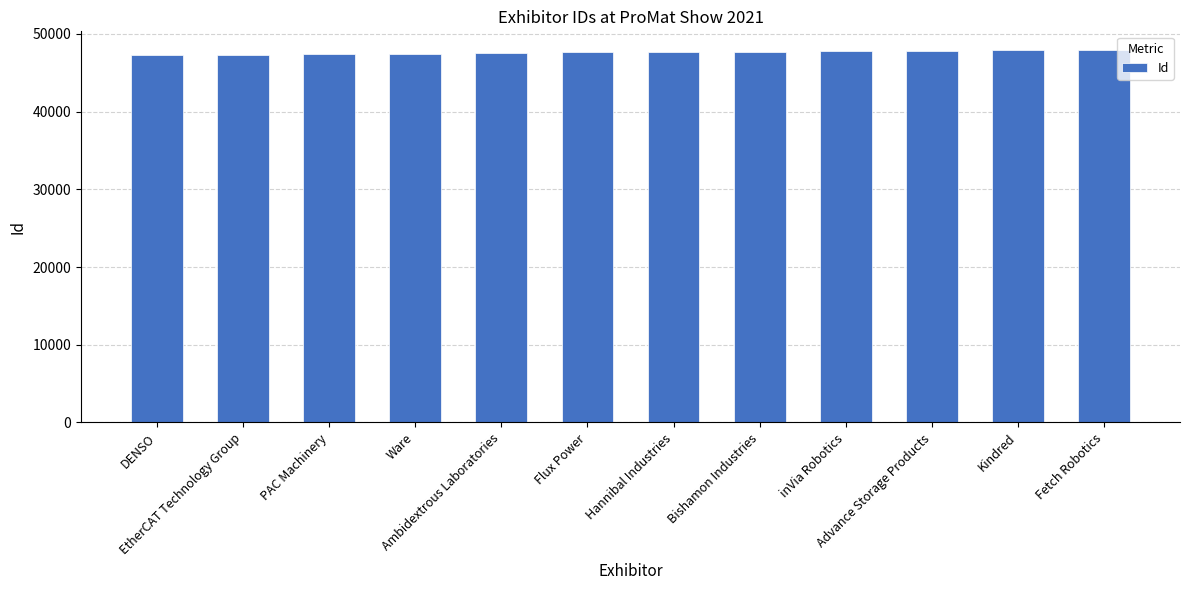

What position from the left is Ambidextrous Laboratories?

5